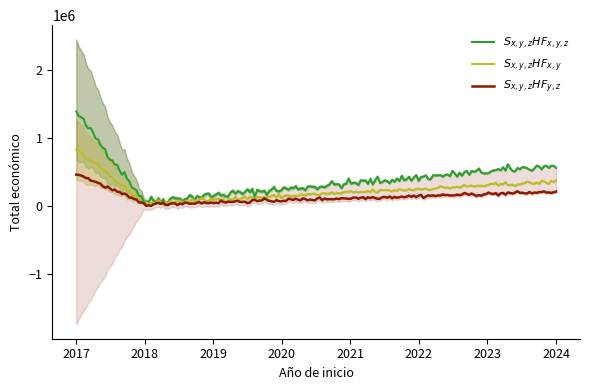

What is the greatest value displayed?

2250674